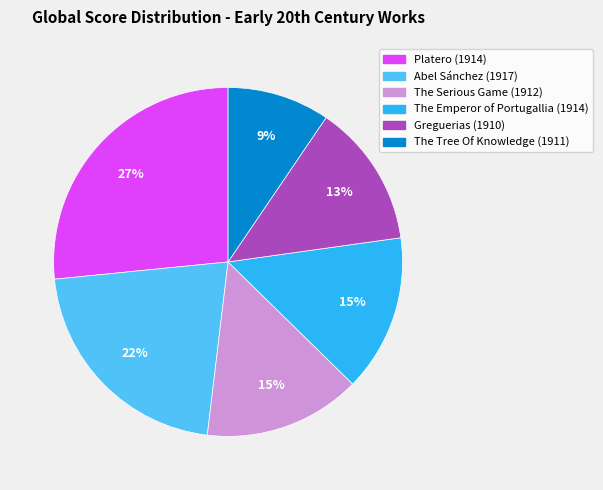

To the nearest percent, what is the average slice percentage?

17%